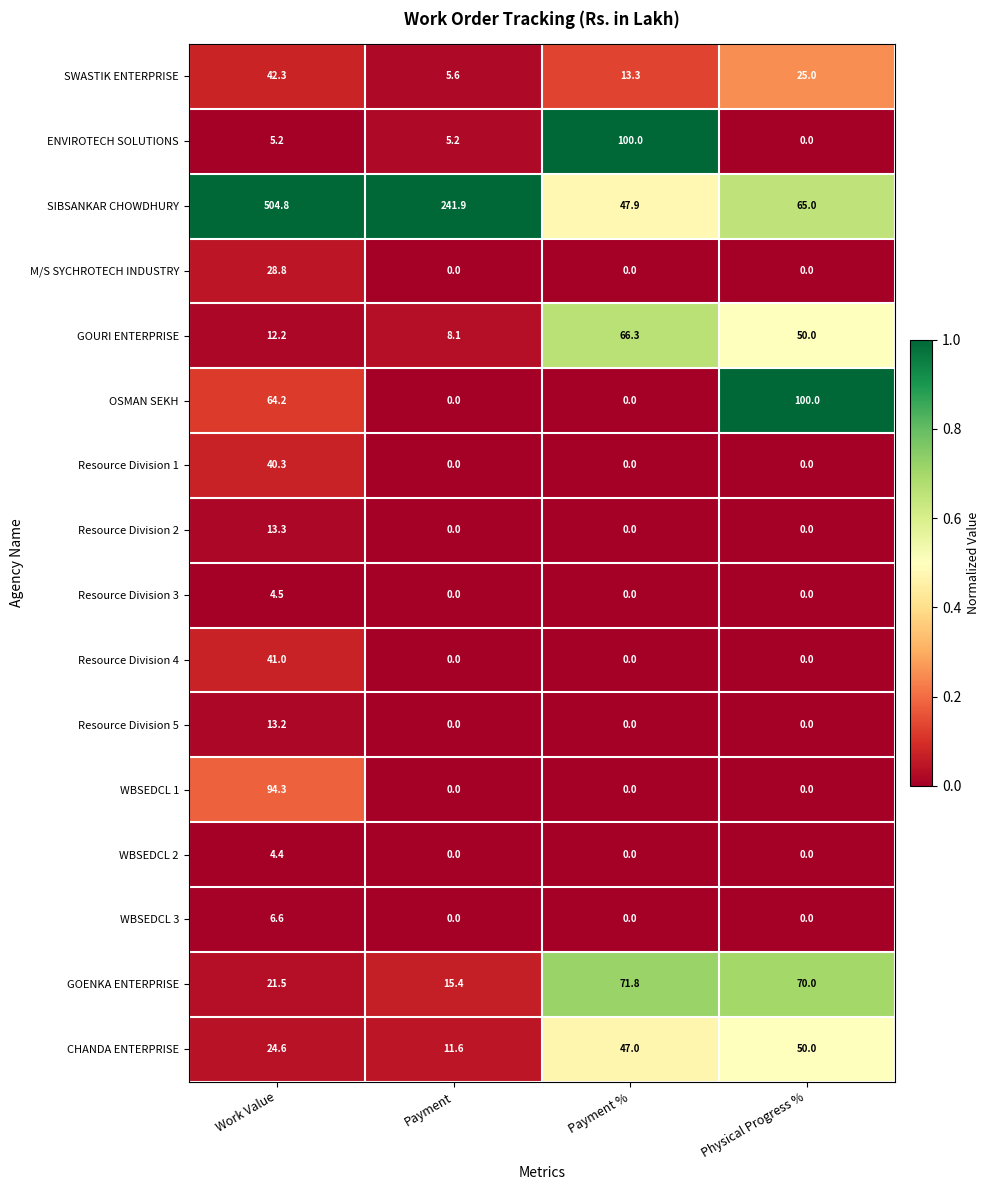

Which series has the widest spread of values?

SIBSANKAR CHOWDHURY